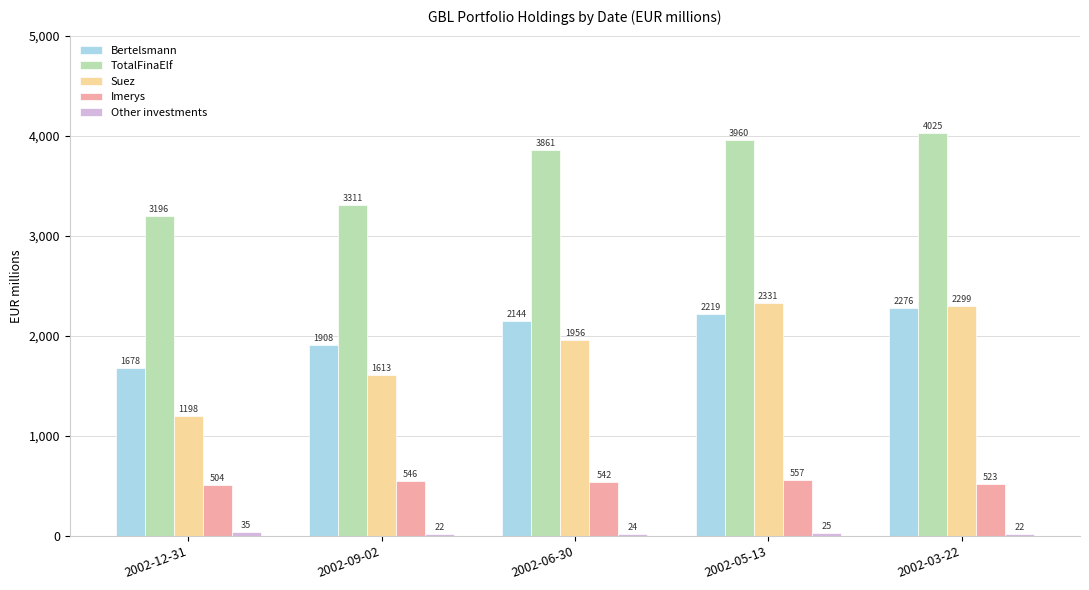

What is the label of the 4th bar from the right?

2002-09-02